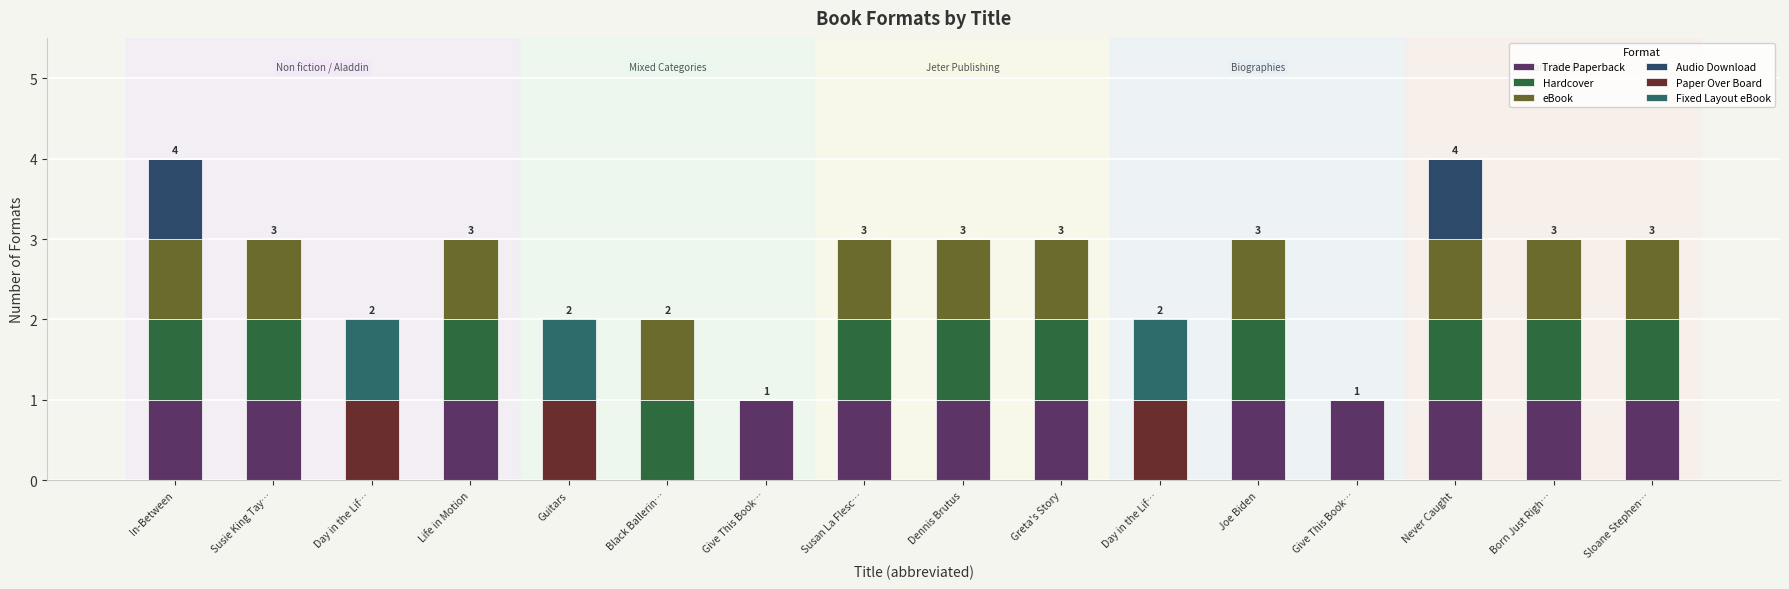

Are the bars horizontal?

No